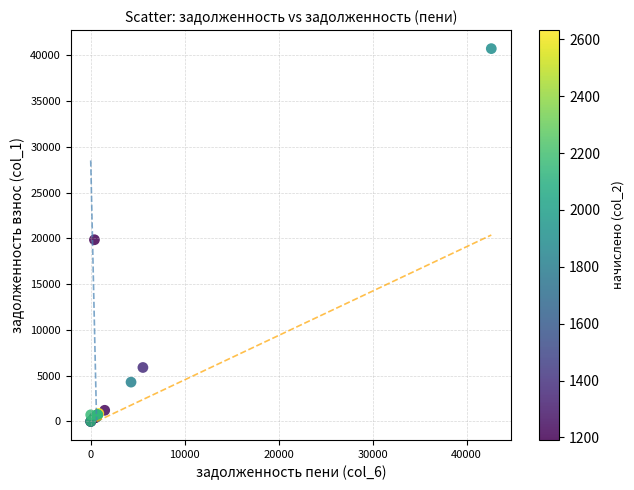

What Y value in the scatter plot is closest to 20361?

19845.7